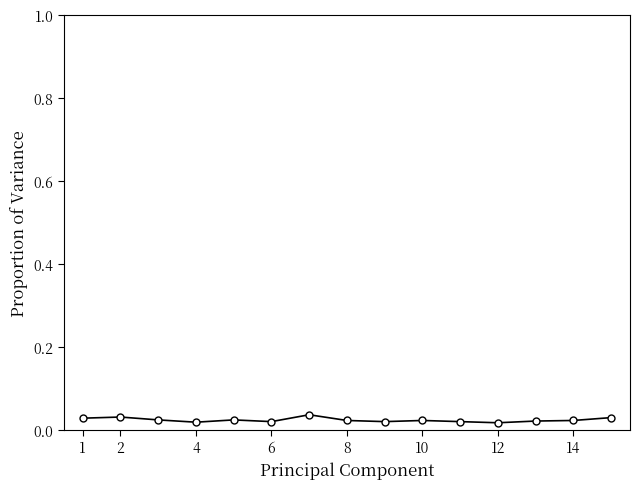

What is the sum of all values?

0.3